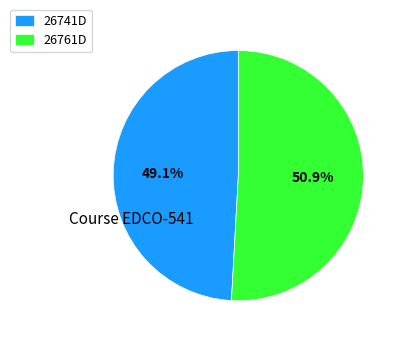

Does any single category account for the majority?

Yes